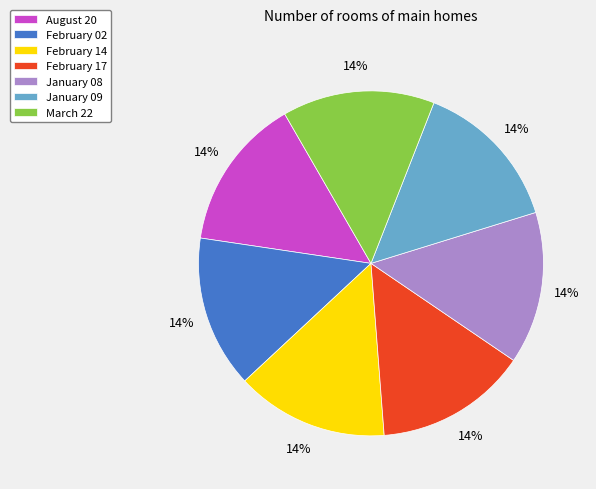

Is it true that August 20 is 14% of the pie?

True